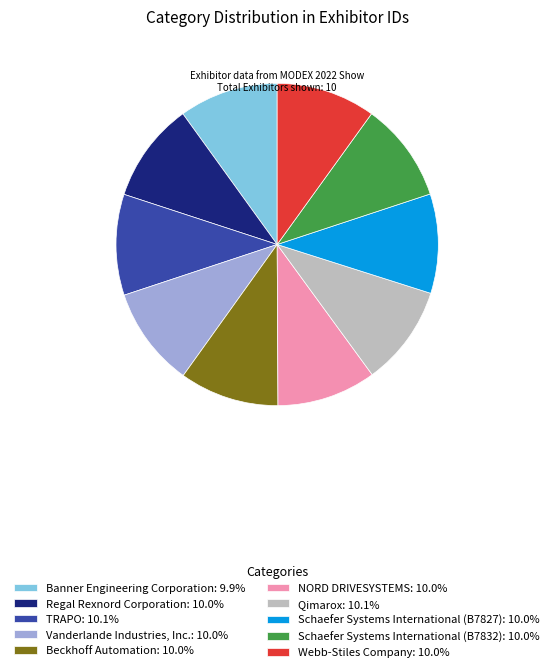

Approximately how many times larger is the value at Regal Rexnord Corporation: 10.0% compared to Qimarox: 10.1%?

1.0